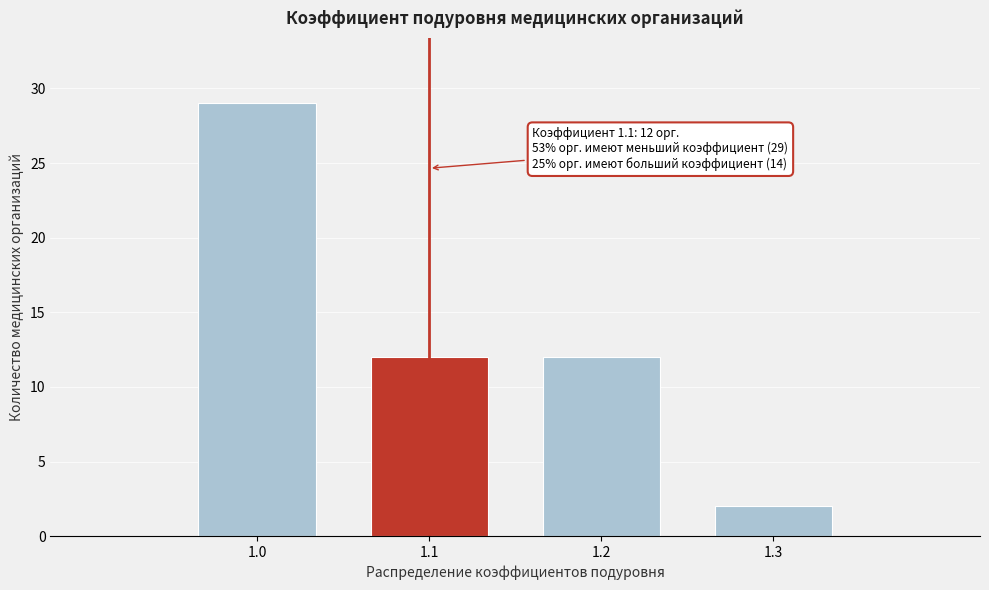

Reading left to right, transcribe all the data shown in this chart.

1.0=29	1.1=12	1.2=12	1.3=2